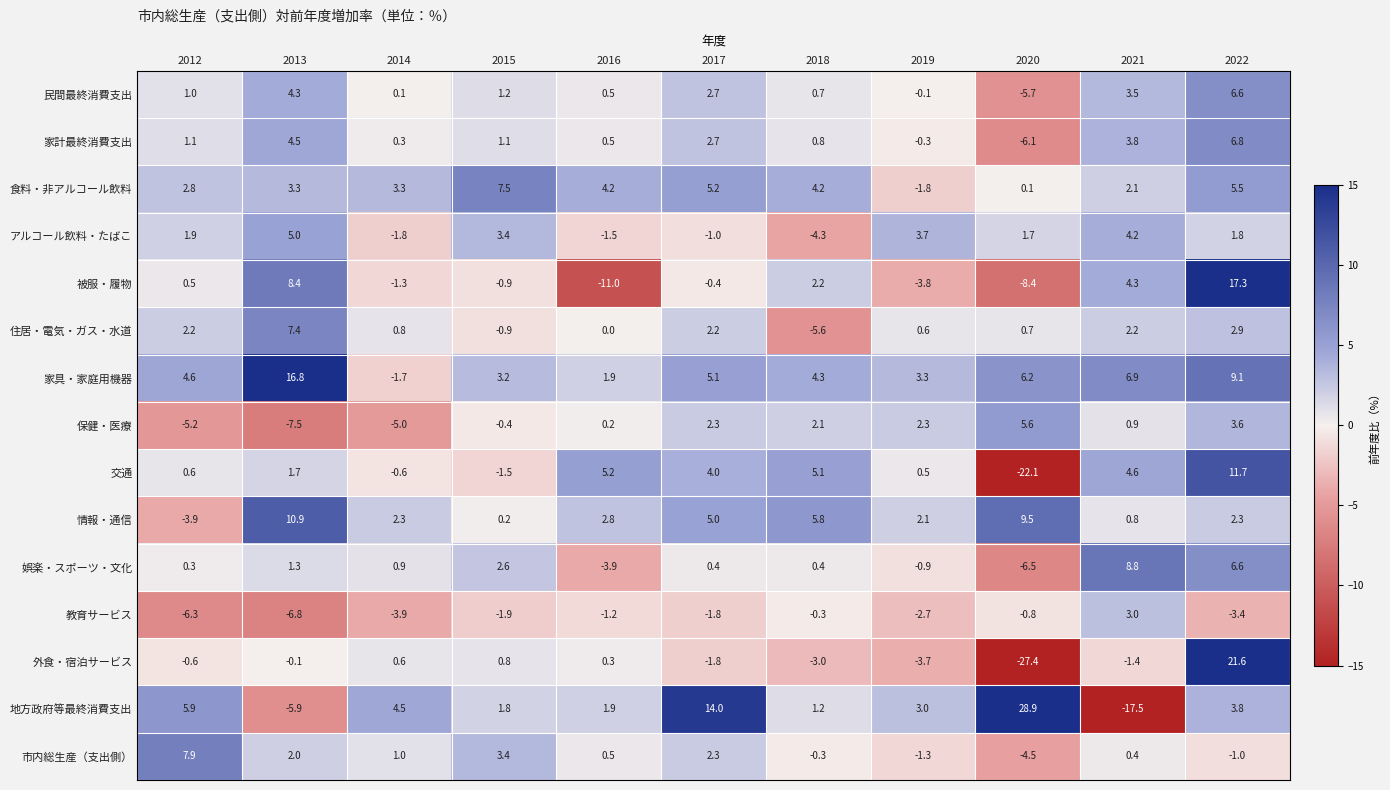

Which series changed the most between 2014 and 2017?

地方政府等最終消費支出